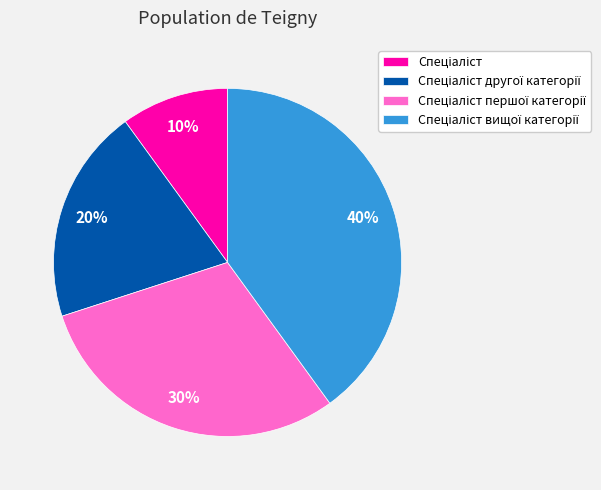

To the nearest percent, what is the average slice percentage?

25%